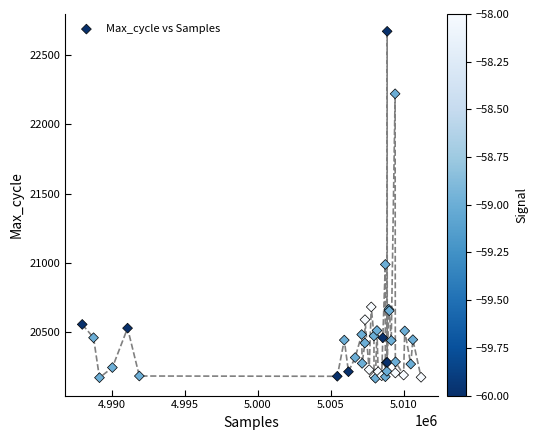

What Y value in the scatter plot is closest to 21419?

20989